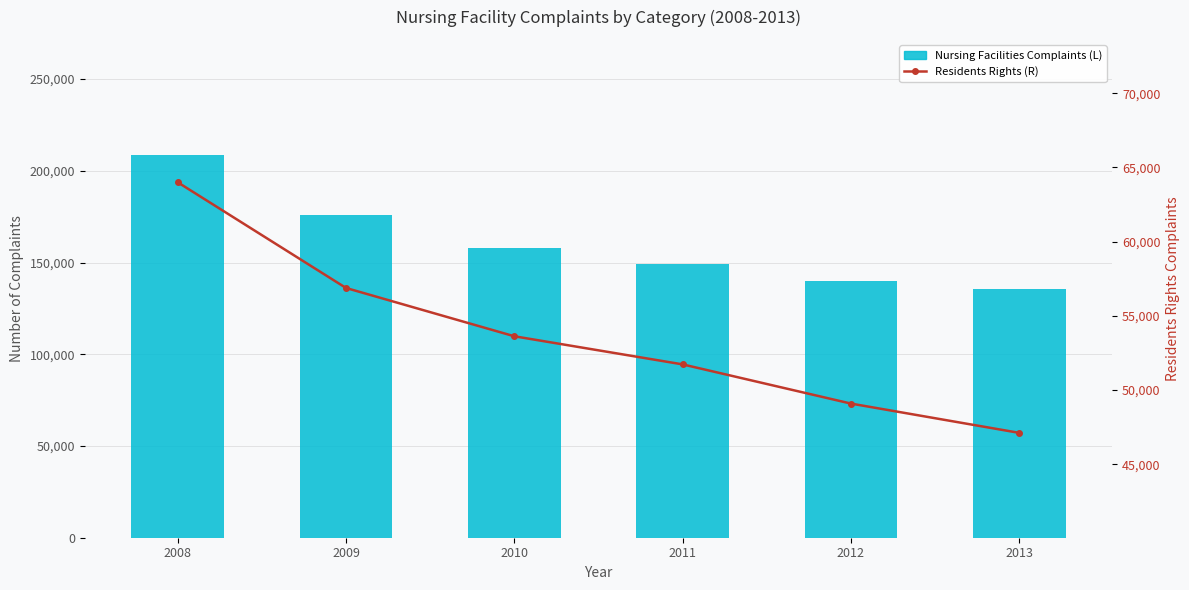

What value does the Nursing Facilities Complaints (L) series have at 2011, to the nearest 10?

149370